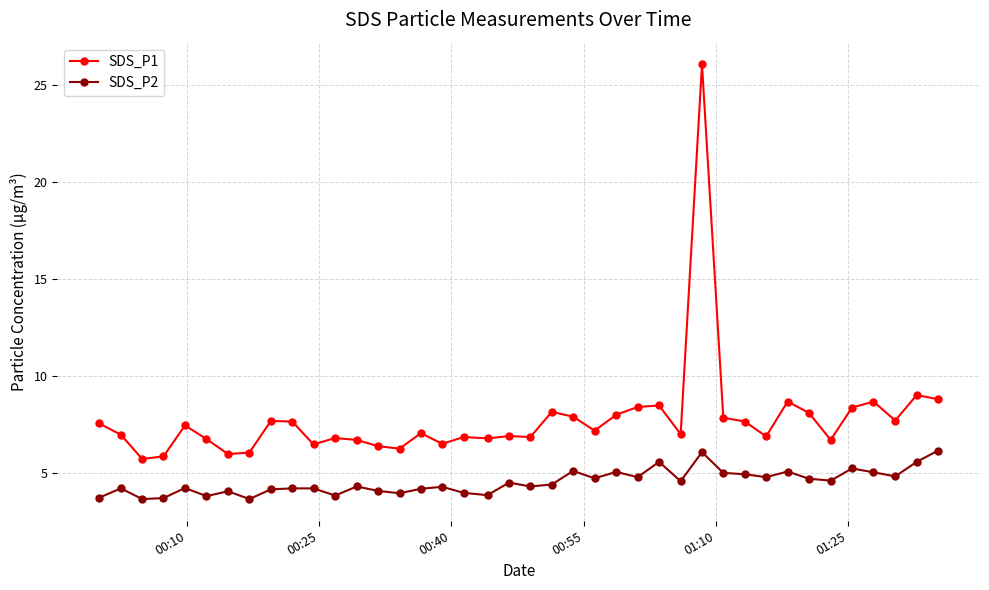

List the series in order of their overall mean, lowest first.

SDS_P2, SDS_P1